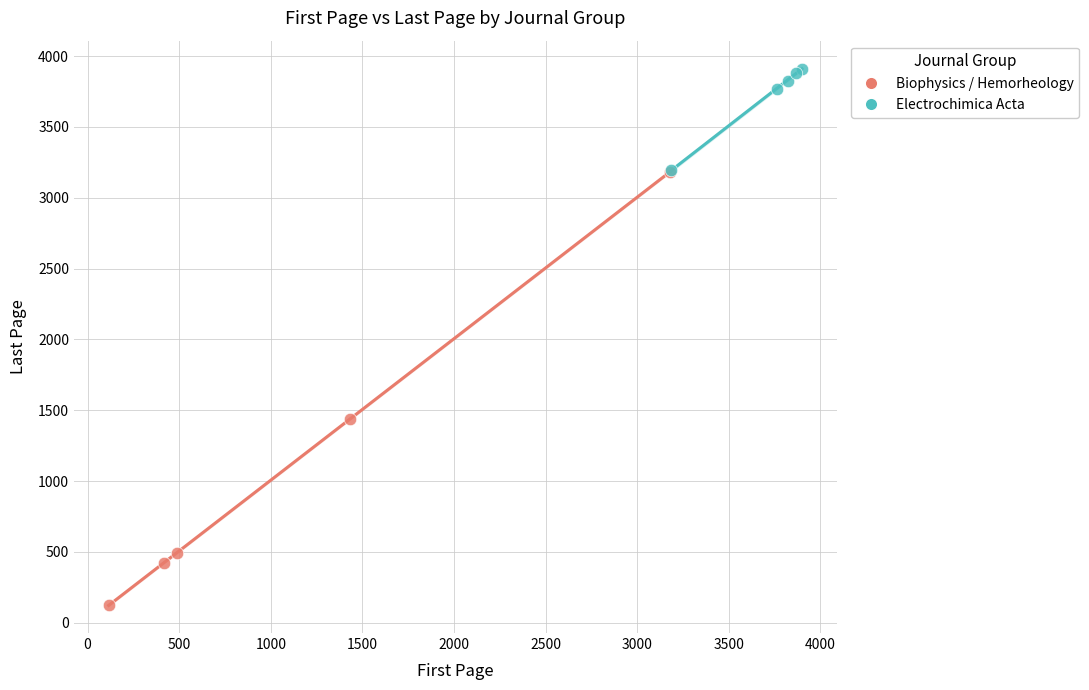

Which series reaches the minimum Y coordinate?

Biophysics / Hemorheology